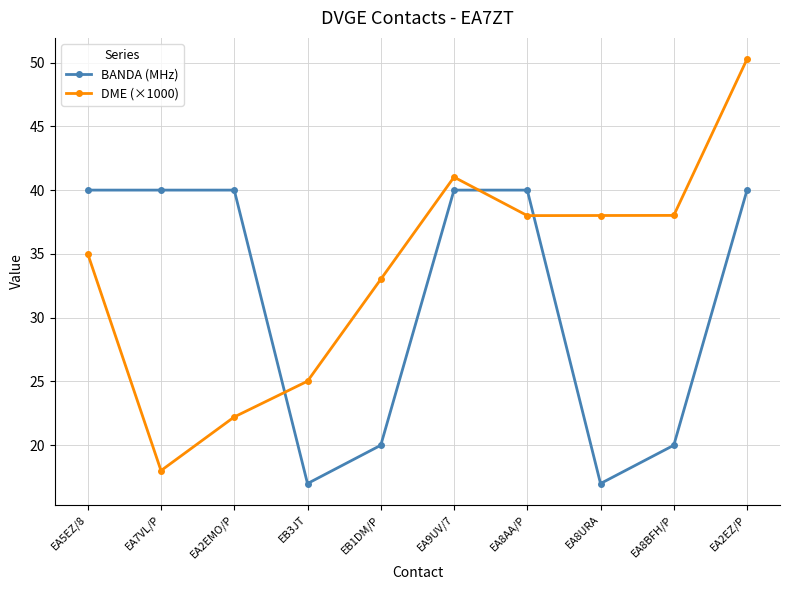

What is the difference between the highest and lowest values at EA8URA?

21.0